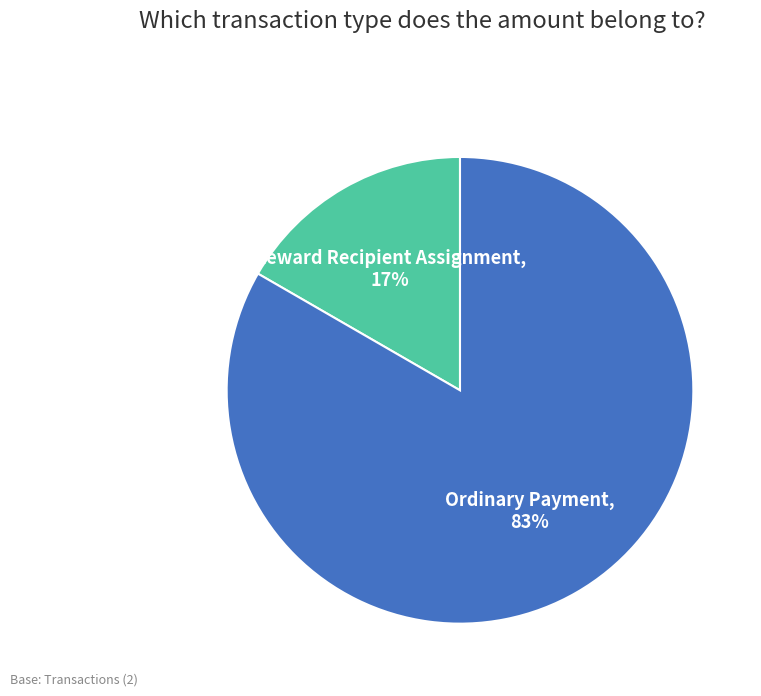

To the nearest percent, what is the average slice percentage?

50%